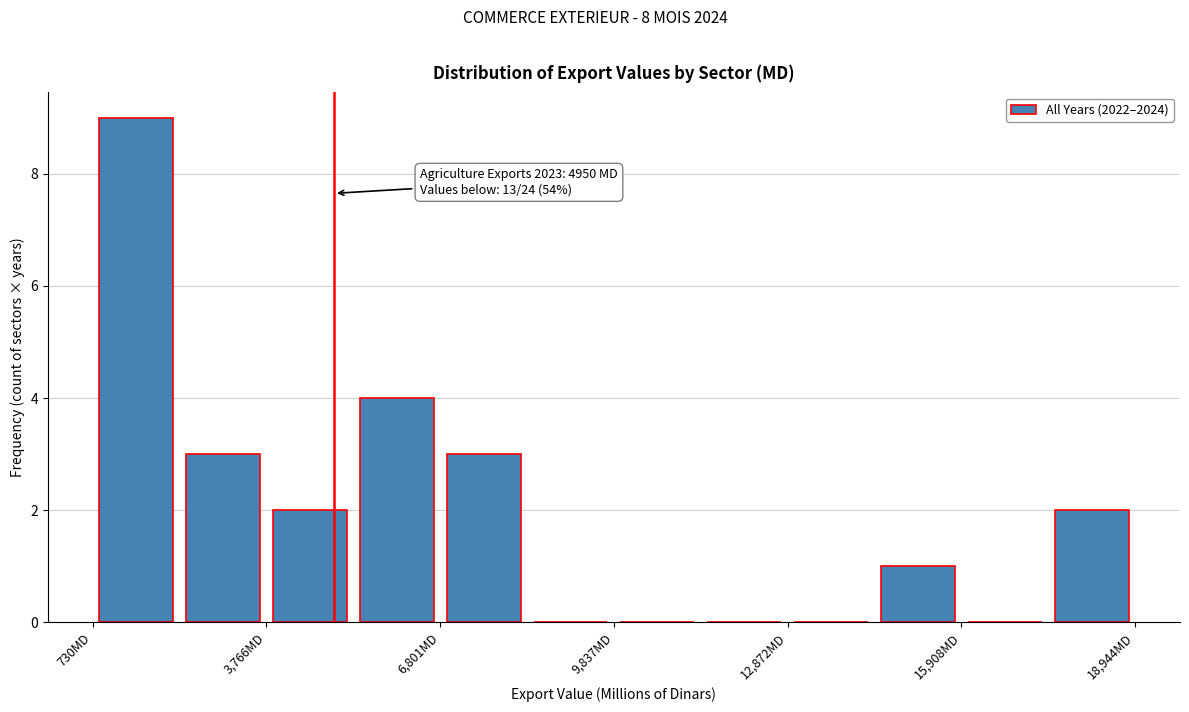

Around what value on the x-axis is the tallest bar? Give the approximate position of its centre, as read against the axis.

1500